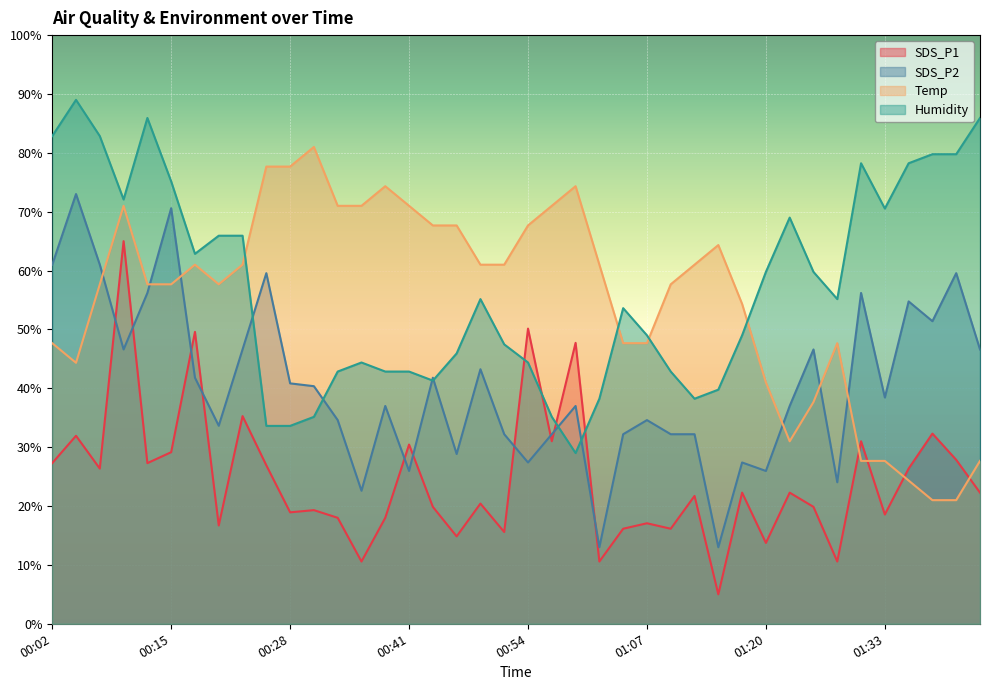

Reading left to right, transcribe all the data shown in this chart.

SDS_P1: 00:02=27.3	00:05=31.9	00:07=26.4	00:10=65.0	00:13=27.3	00:15=29.1	00:18=49.6	00:20=16.7	00:23=35.3	00:25=26.9	00:28=18.9	00:31=19.3	00:33=18.0	00:36=10.6	00:38=18.0	00:41=30.4	00:44=19.9	00:46=14.8	00:49=20.4	00:51=15.6	00:54=50.1	00:57=31.0	00:59=47.7	01:02=10.6	01:05=16.1	01:07=17.1	01:10=16.1	01:12=21.7	01:15=5.0	01:18=22.3	01:20=13.7	01:23=22.3	01:25=19.9	01:28=10.6	01:30=31.0	01:33=18.6	01:36=26.4	01:38=32.3	01:41=27.8	01:43=22.3
SDS_P2: 00:02=61.0	00:05=73.0	00:07=61.0	00:10=46.6	00:13=56.2	00:15=70.6	00:18=41.8	00:20=33.6	00:23=46.6	00:25=59.6	00:28=40.8	00:31=40.4	00:33=34.6	00:36=22.6	00:38=37.0	00:41=26.0	00:44=41.8	00:46=28.8	00:49=43.2	00:51=32.2	00:54=27.4	00:57=32.2	00:59=37.0	01:02=13.0	01:05=32.2	01:07=34.6	01:10=32.2	01:12=32.2	01:15=13.0	01:18=27.4	01:20=26.0	01:23=37.0	01:25=46.6	01:28=24.0	01:30=56.2	01:33=38.4	01:36=54.8	01:38=51.4	01:41=59.6	01:43=46.6
Temp: 00:02=47.7	00:05=44.3	00:07=57.7	00:10=71.0	00:13=57.7	00:15=57.7	00:18=61.0	00:20=57.7	00:23=61.0	00:25=77.7	00:28=77.7	00:31=81.0	00:33=71.0	00:36=71.0	00:38=74.3	00:41=71.0	00:44=67.7	00:46=67.7	00:49=61.0	00:51=61.0	00:54=67.7	00:57=71.0	00:59=74.3	01:02=61.0	01:05=47.7	01:07=47.7	01:10=57.7	01:12=61.0	01:15=64.3	01:18=54.3	01:20=41.0	01:23=31.0	01:25=37.7	01:28=47.7	01:30=27.7	01:33=27.7	01:36=24.3	01:38=21.0	01:41=21.0	01:43=27.7
Humidity: 00:02=82.8	00:05=89.0	00:07=82.8	00:10=72.1	00:13=85.9	00:15=75.2	00:18=62.8	00:20=65.9	00:23=65.9	00:25=33.6	00:28=33.6	00:31=35.2	00:33=42.8	00:36=44.4	00:38=42.8	00:41=42.8	00:44=41.3	00:46=45.9	00:49=55.2	00:51=47.5	00:54=44.4	00:57=35.2	00:59=29.0	01:02=38.2	01:05=53.6	01:07=49.0	01:10=42.8	01:12=38.2	01:15=39.8	01:18=49.0	01:20=59.8	01:23=69.0	01:25=59.8	01:28=55.2	01:30=78.2	01:33=70.5	01:36=78.2	01:38=79.8	01:41=79.8	01:43=85.9